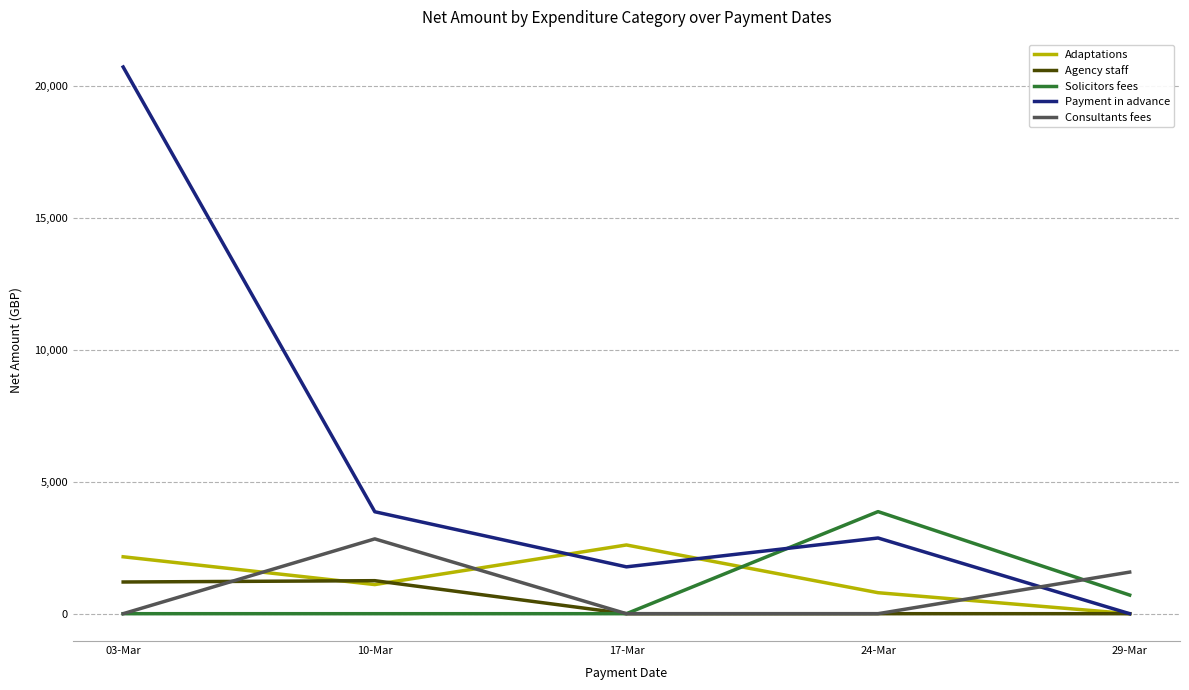

Which series changed the most between 10-Mar and 29-Mar?

Payment in advance